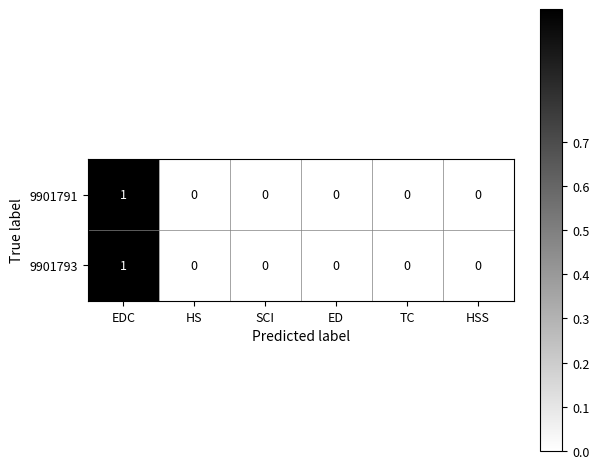

True or false: 9901791 has a value of -1 at ED.

False